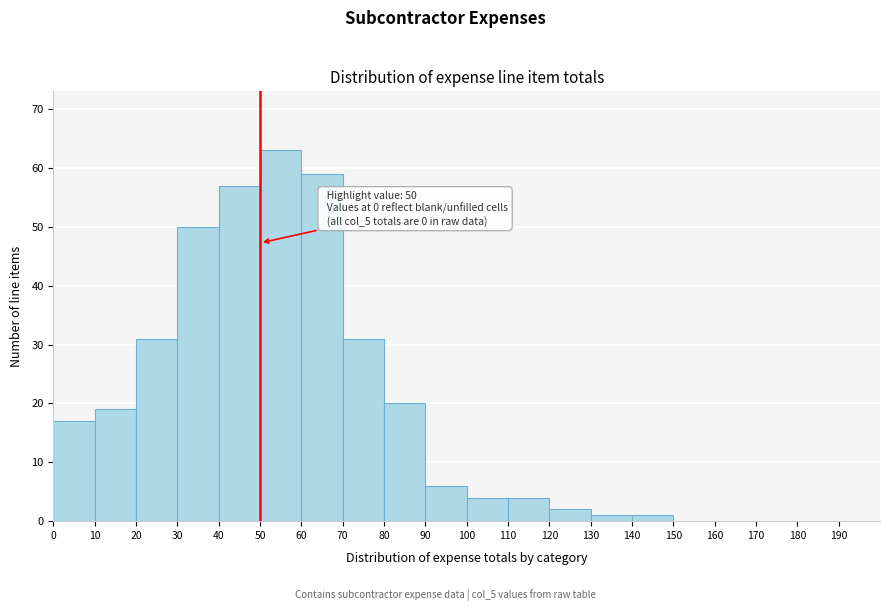

Which range on the x-axis has the tallest bar?

50 to 60